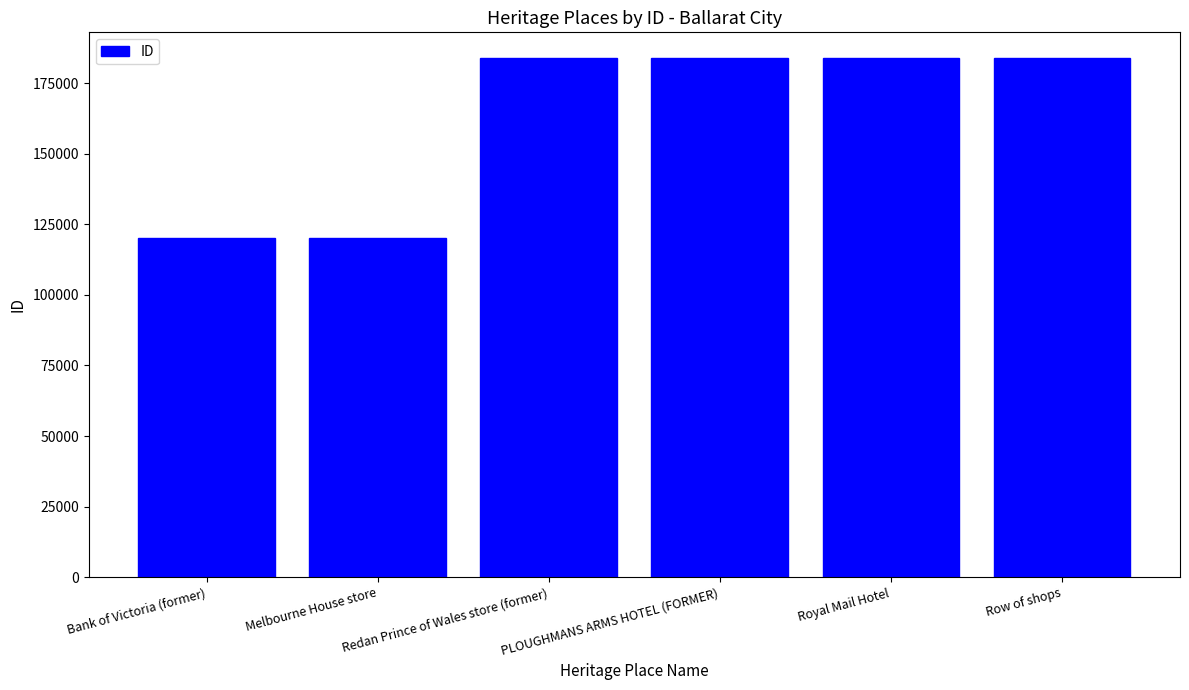

Read the value at PLOUGHMANS ARMS HOTEL (FORMER), to the nearest 50.

183800